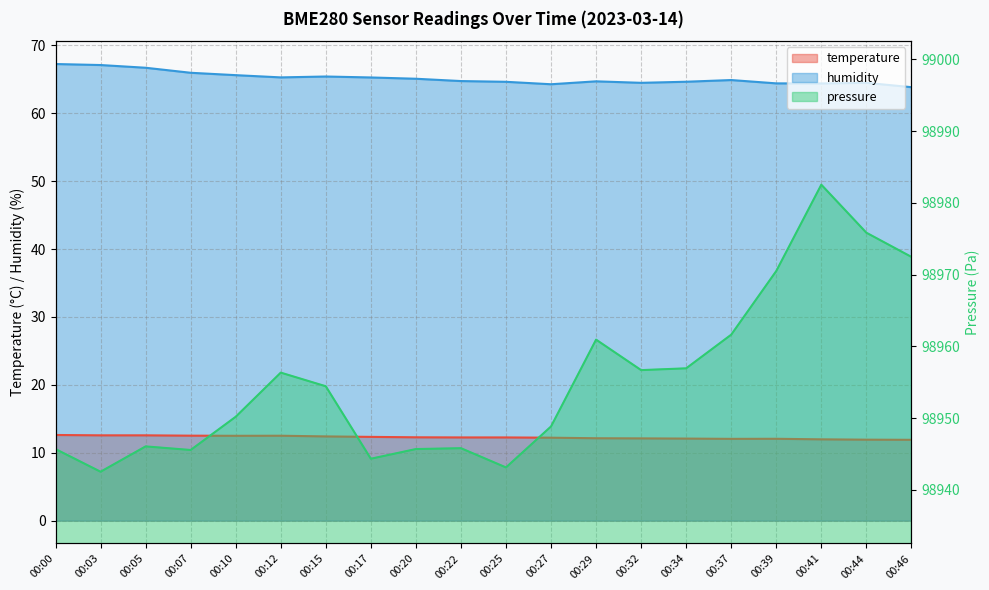

True or false: pressure_norm and temperature intersect in this chart.

False